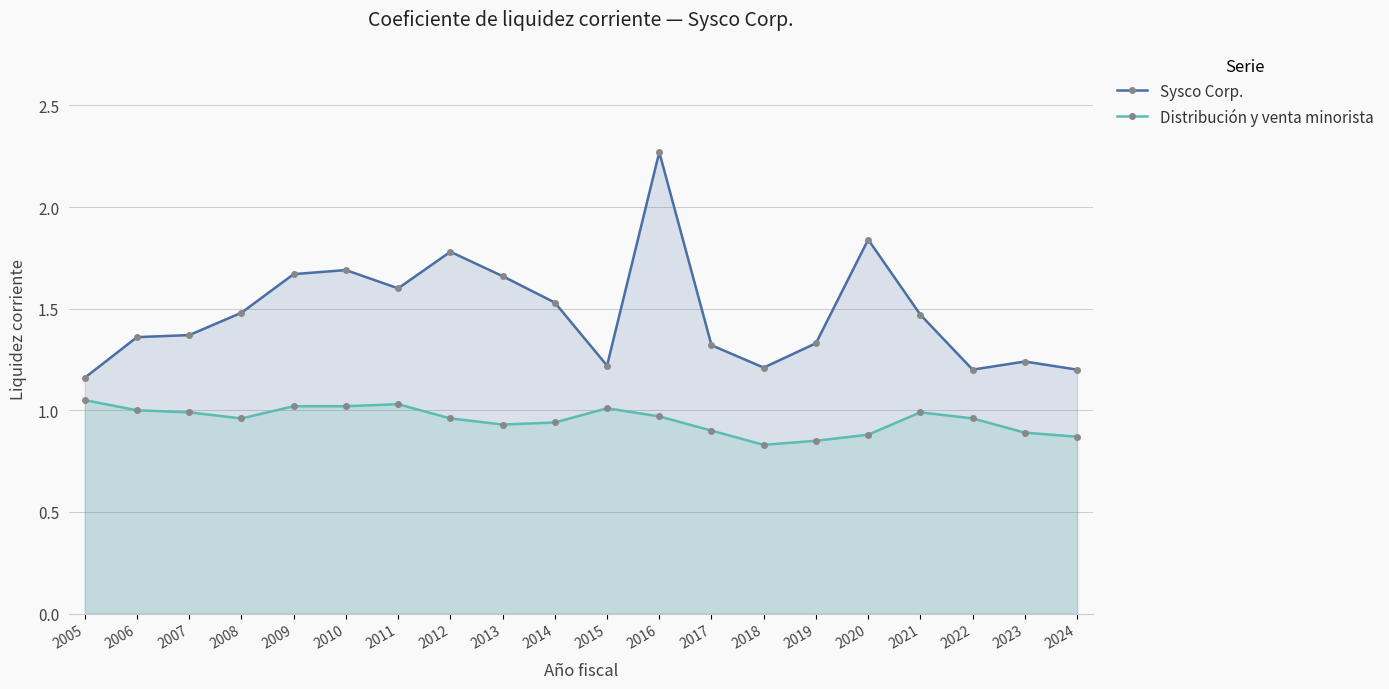

In Distribución y venta minorista, how many points are lower than both neighbors (excluding endpoints)?

3